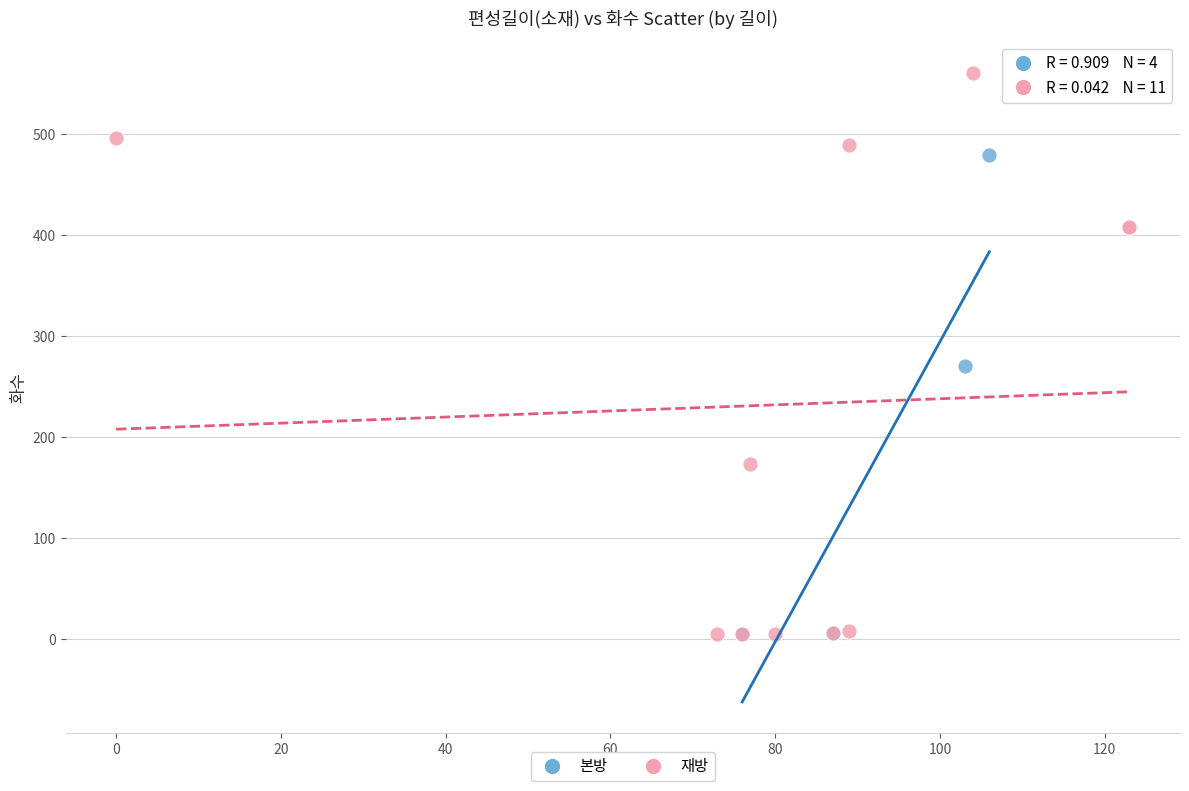

Which series contains the highest Y value?

재방